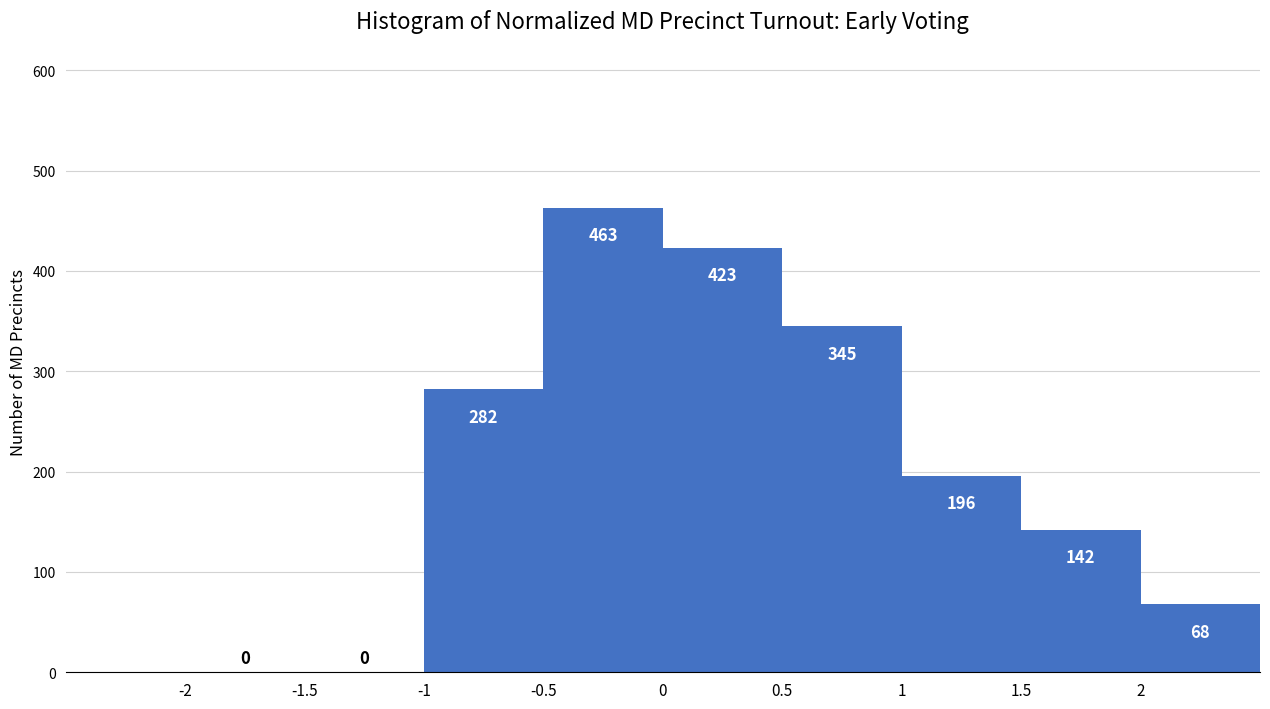

Over which range of the x-axis is the bar tallest?

-0.5 to 0.0